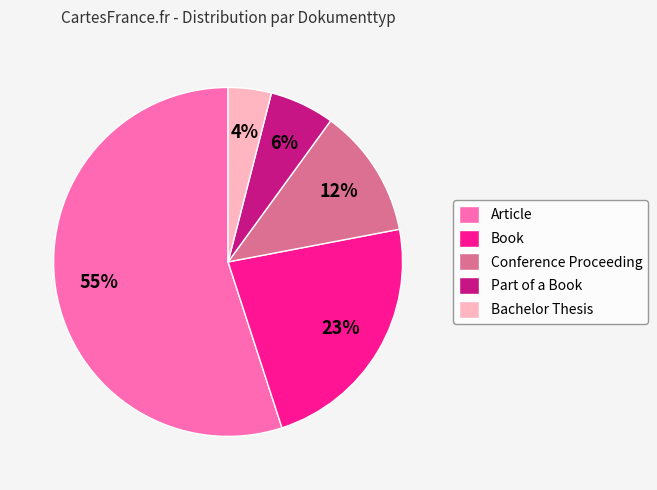

How many segments does this pie chart have?

5